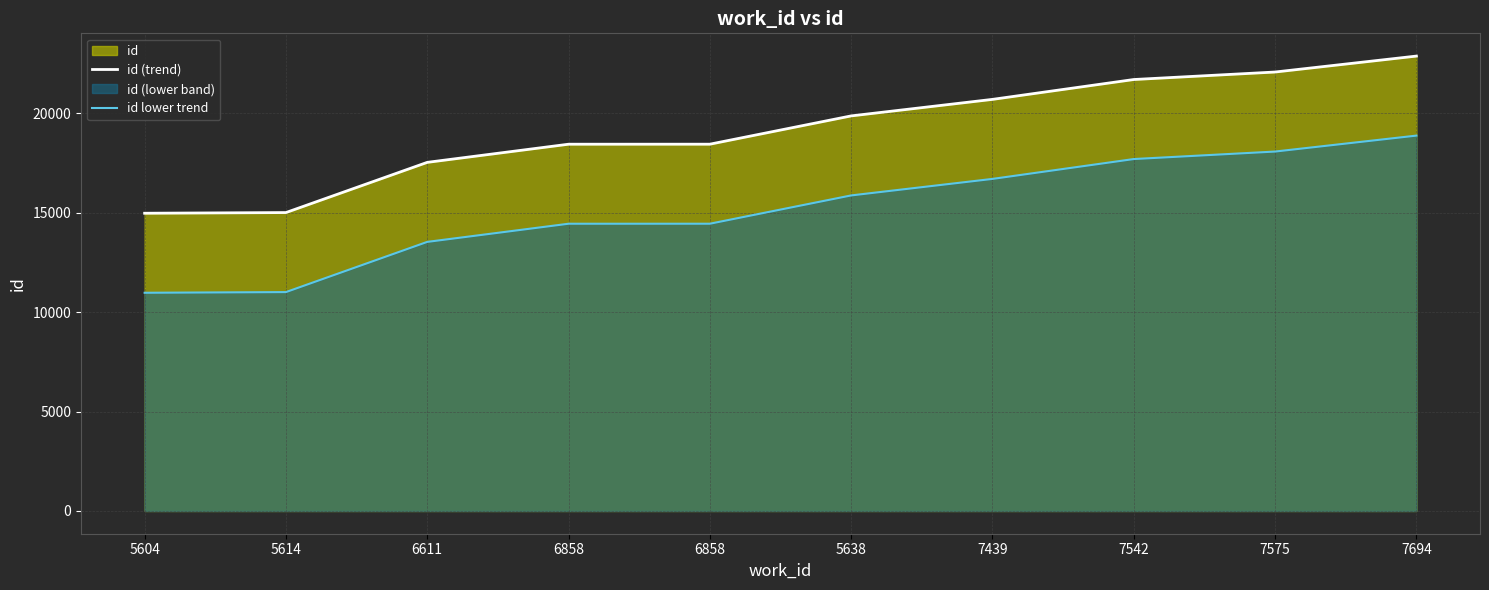

True or false: id (trend) and id lower trend cross at least once.

False